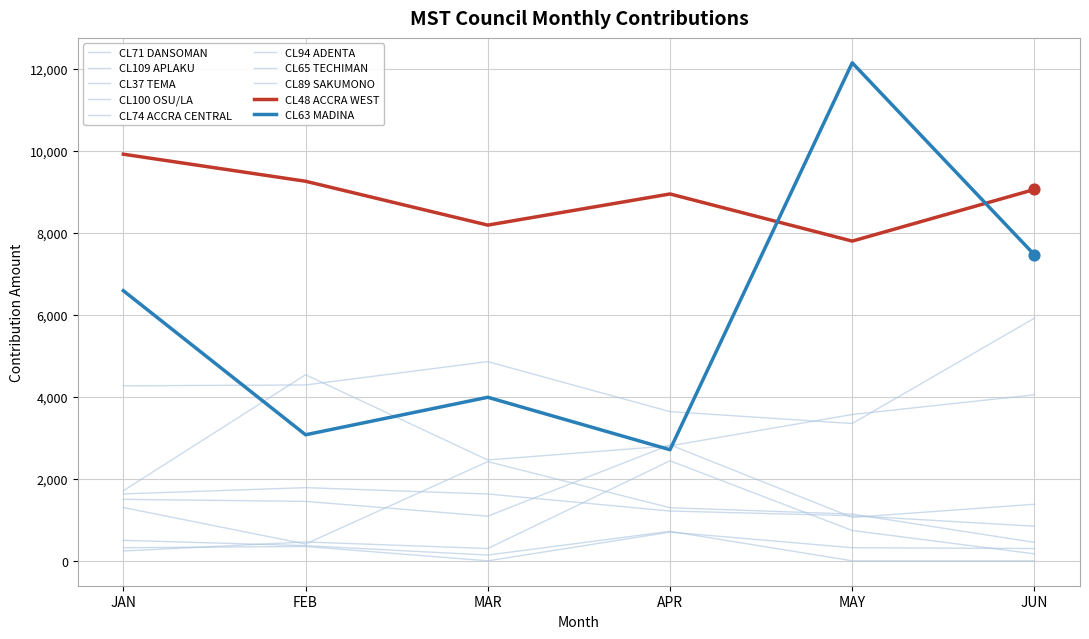

How many lines are shown in the chart?

10